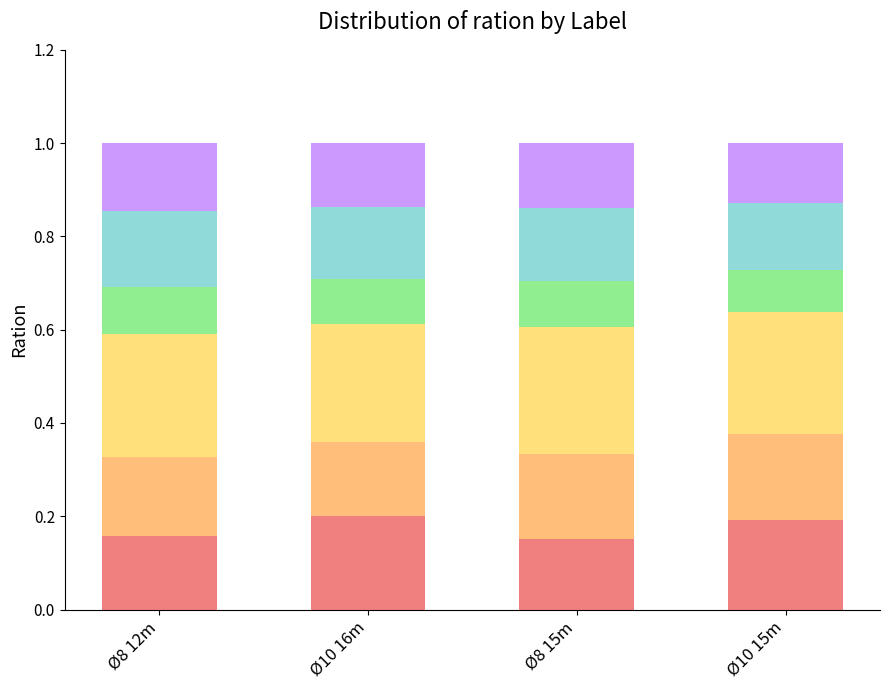

What is the total value across all series at Ø10 15m?

1.0